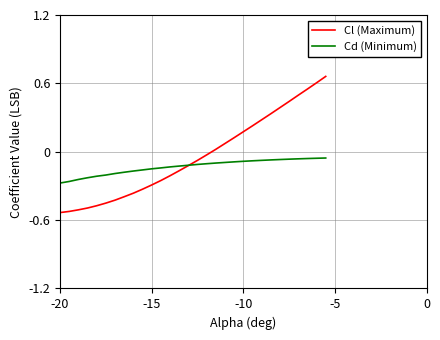

Which series has the widest spread of values?

Cl (Maximum)